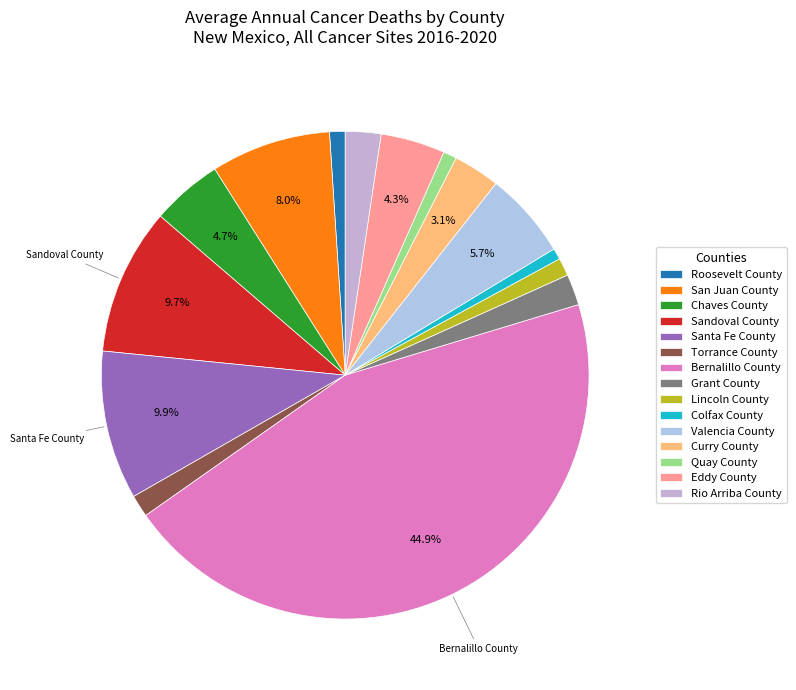

How many slices are in this pie chart?

15